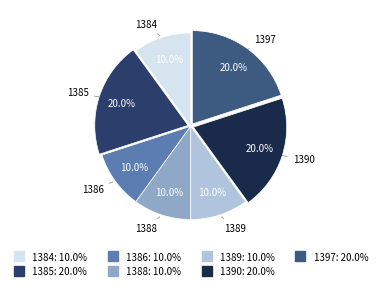

What is the ratio of the value at 1390 to the value at 1388?

2.0